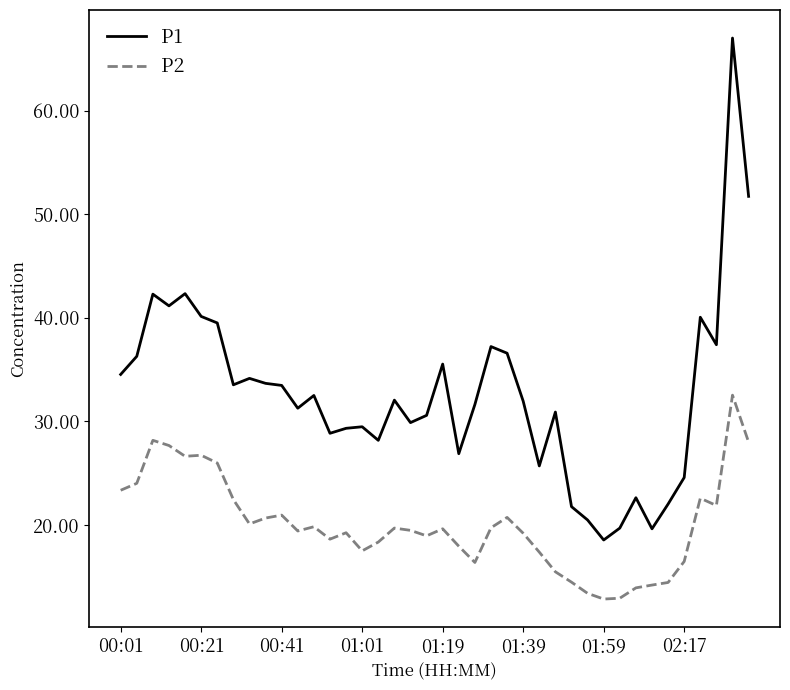

True or false: P1 and P2 cross at least once.

False